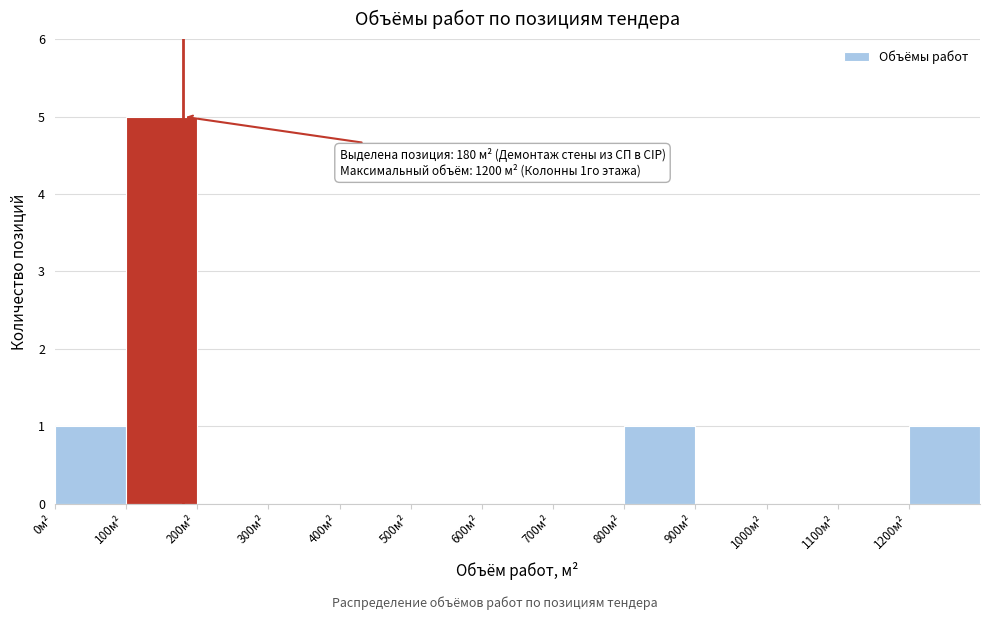

Which range on the x-axis has the tallest bar?

100 to 200